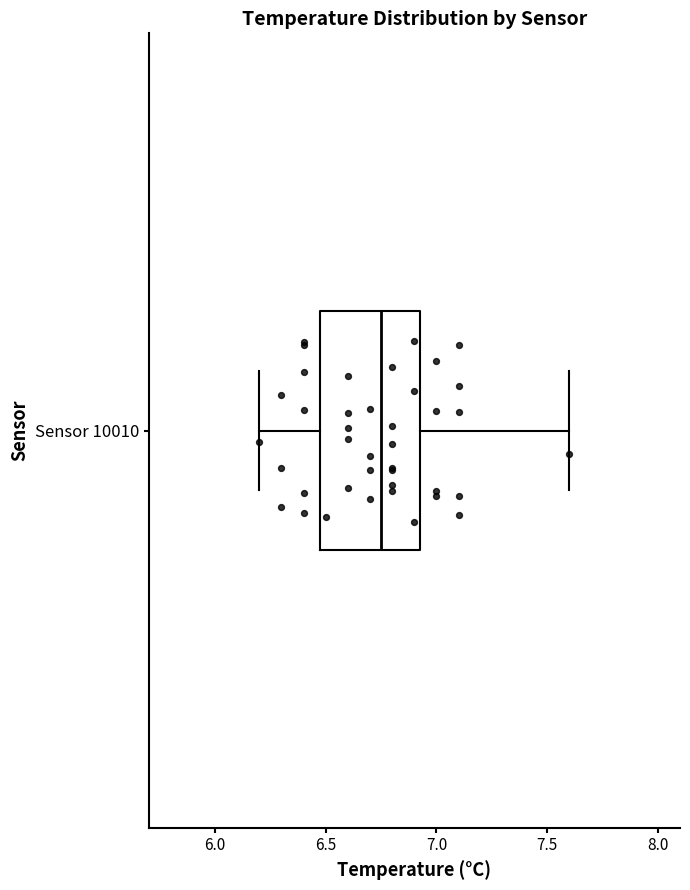

Transcribe this box plot: give where the median line is, the range the box spans, and where the two whiskers end, as read against the x-axis. The values are not printed on the chart, so give them approximately, as read against the axis.

median 6.75, box 6.50 to 6.95, whiskers 6.20 to 7.60